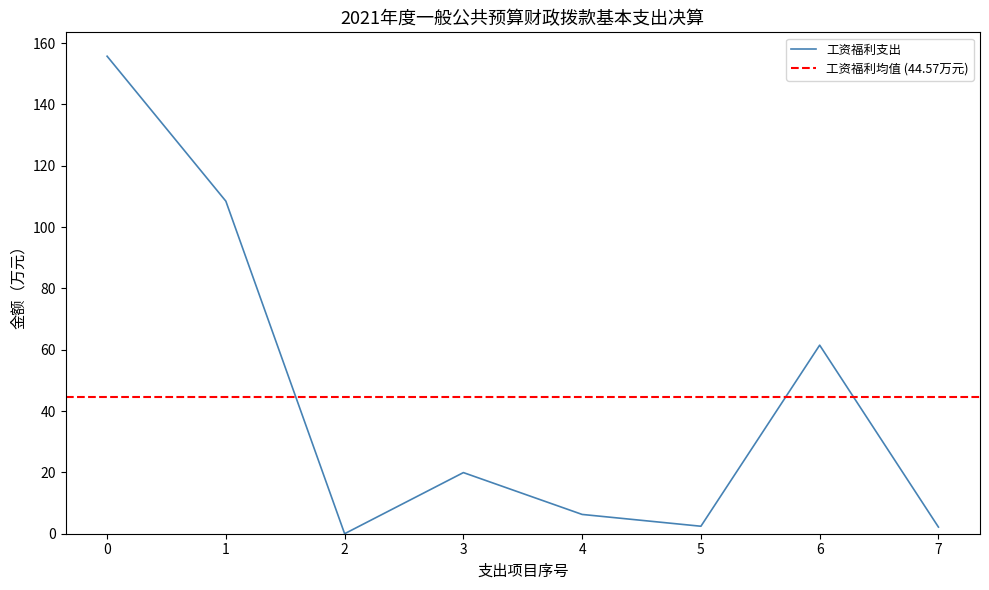

What is the difference between the maximum and second lowest values?

153.6